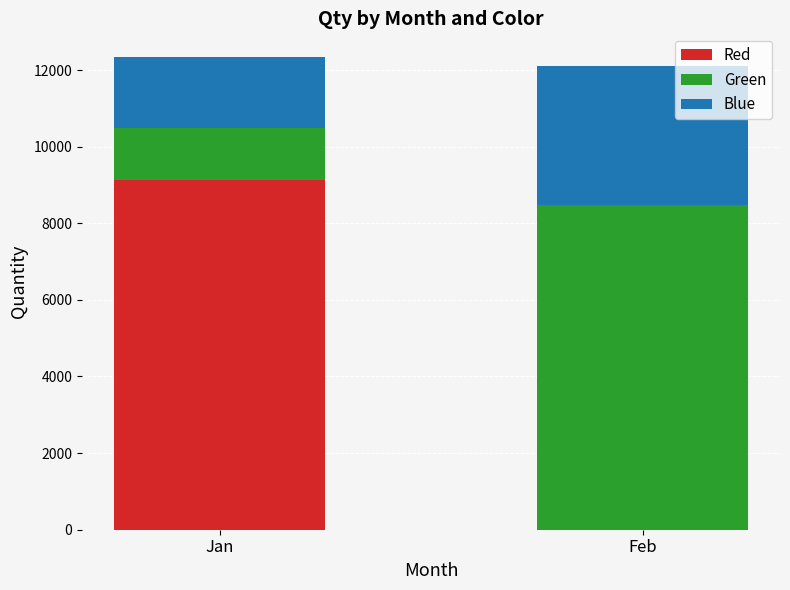

The Red series shows 15004 at Jan. True or false?

False